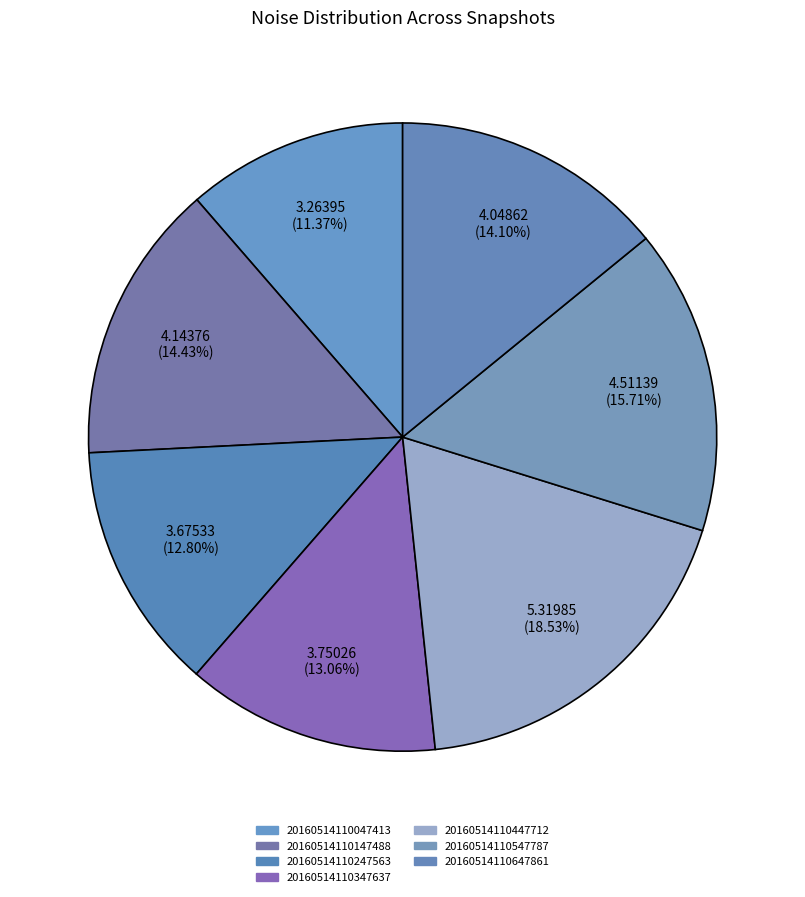

How many segments does this pie chart have?

7